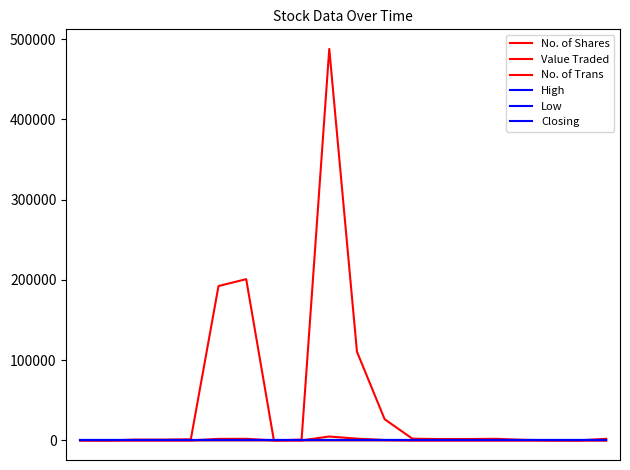

Does the chart have visible grid lines?

No